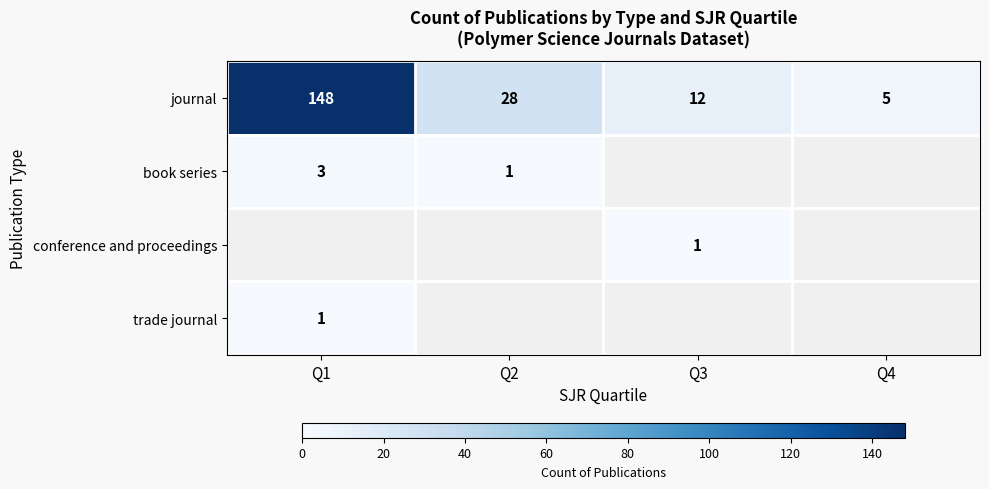

List the labels in order of journal value, largest first.

Q1, Q2, Q3, Q4